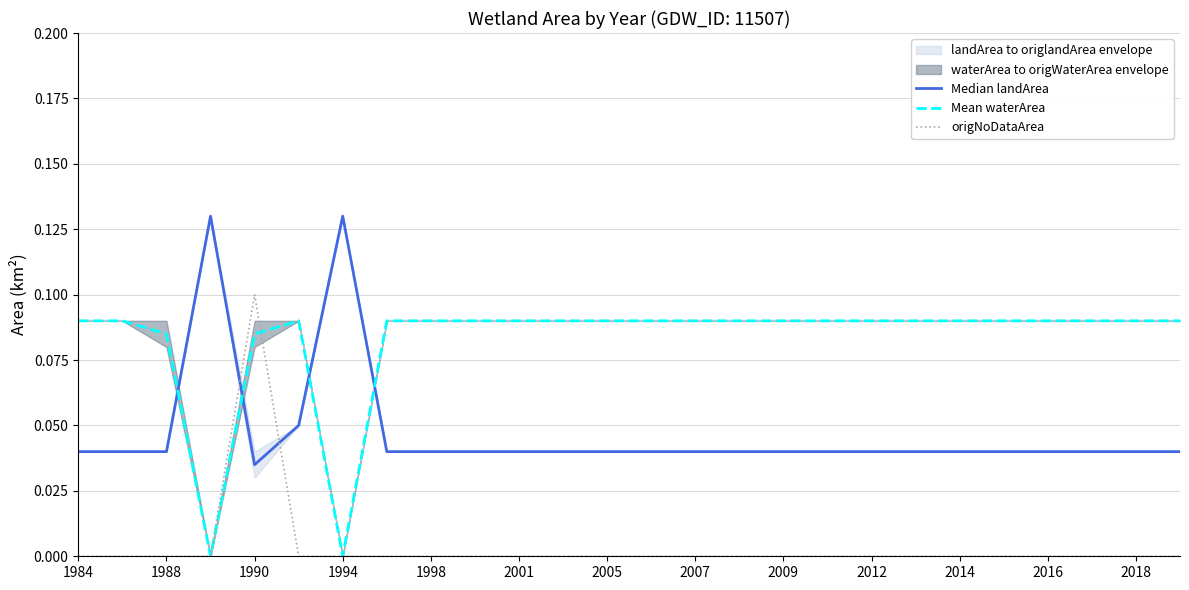

Reading left to right, what are all the values shown in this chart?

Median landArea: 0.0	0.0	0.0	0.1	0.0	0.1	0.1	0.0	0.0	0.0	0.0	0.0	0.0	0.0	0.0	0.0	0.0	0.0	0.0	0.0	0.0	0.0	0.0	0.0	0.0	0.0
Mean waterArea: 0.1	0.1	0.1	0.0	0.1	0.1	0.0	0.1	0.1	0.1	0.1	0.1	0.1	0.1	0.1	0.1	0.1	0.1	0.1	0.1	0.1	0.1	0.1	0.1	0.1	0.1
origNoDataArea: 0.0	0.0	0.0	0.0	0.1	0.0	0.0	0.0	0.0	0.0	0.0	0.0	0.0	0.0	0.0	0.0	0.0	0.0	0.0	0.0	0.0	0.0	0.0	0.0	0.0	0.0